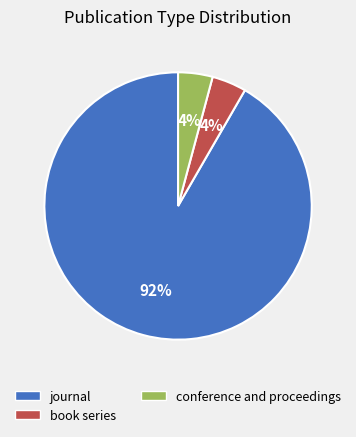

Is there a majority slice in this chart?

Yes